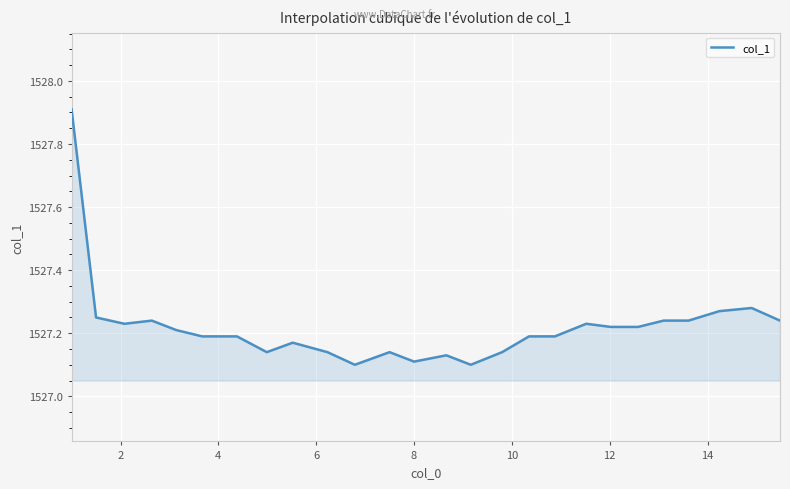

What is the greatest value displayed?

1527.9